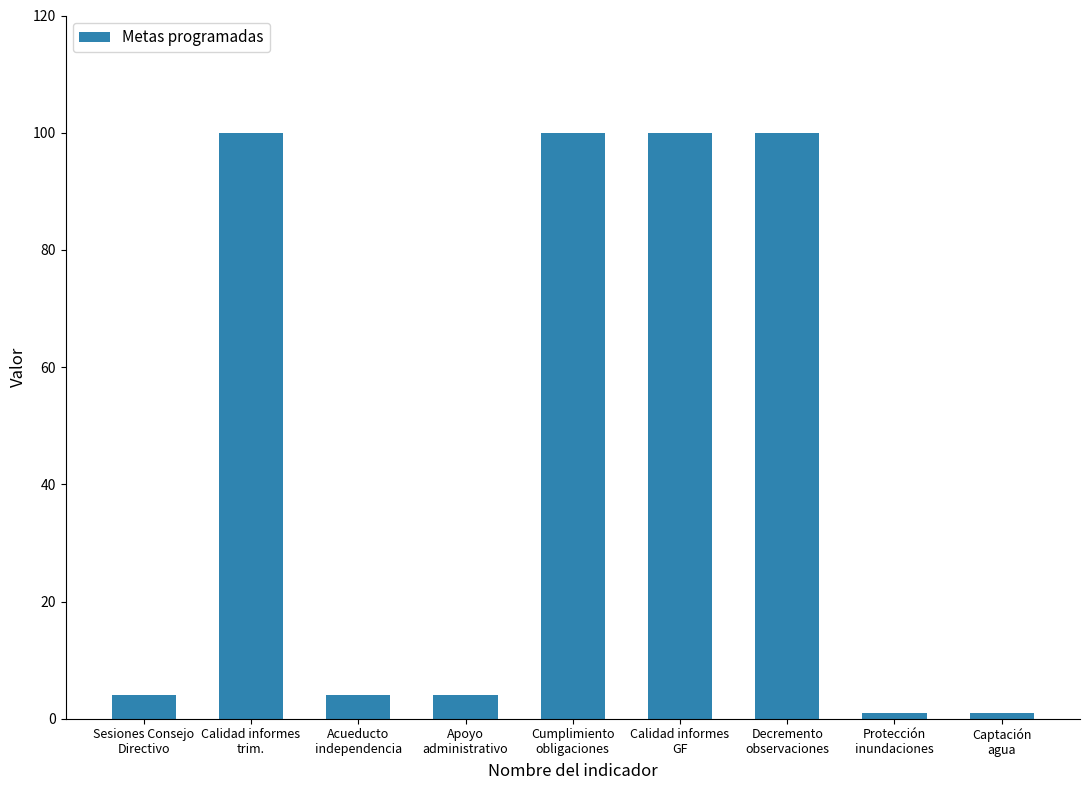

Reading left to right, transcribe all the data shown in this chart.

4	100	4	4	100	100	100	1	1